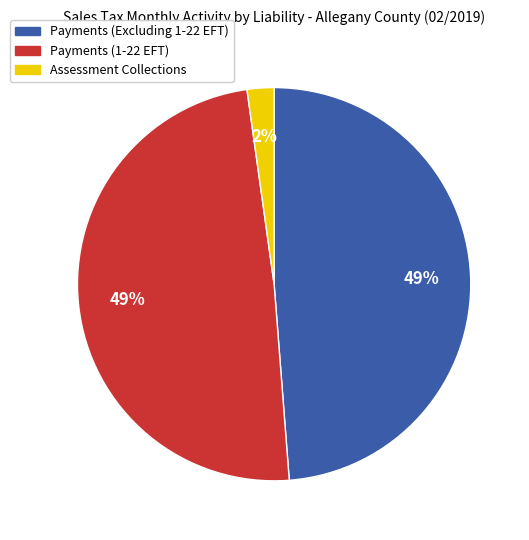

Is there a majority slice in this chart?

No